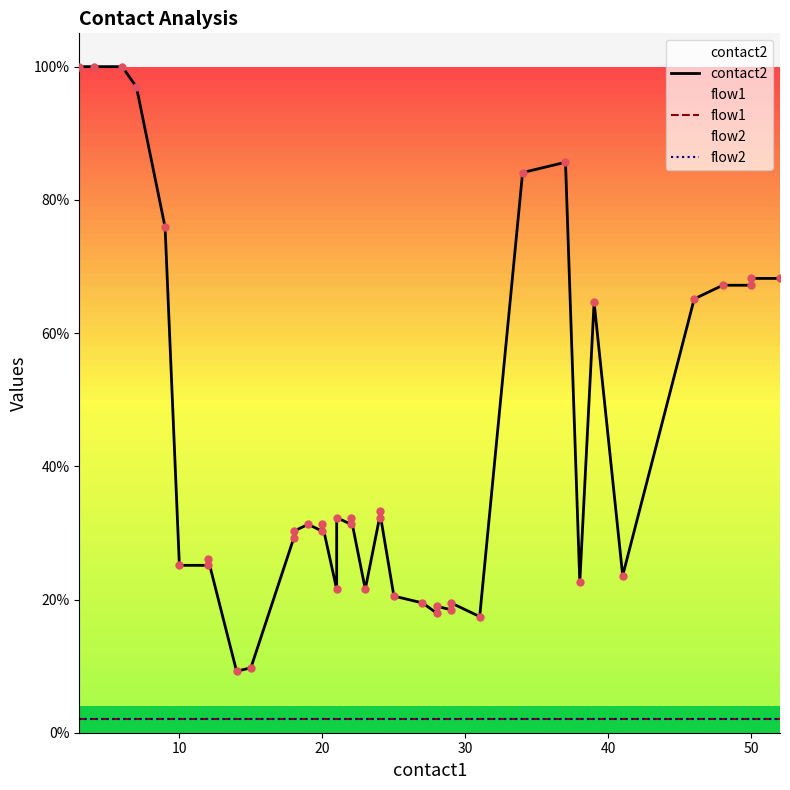

Which series has the largest Y range (max minus min)?

contact2